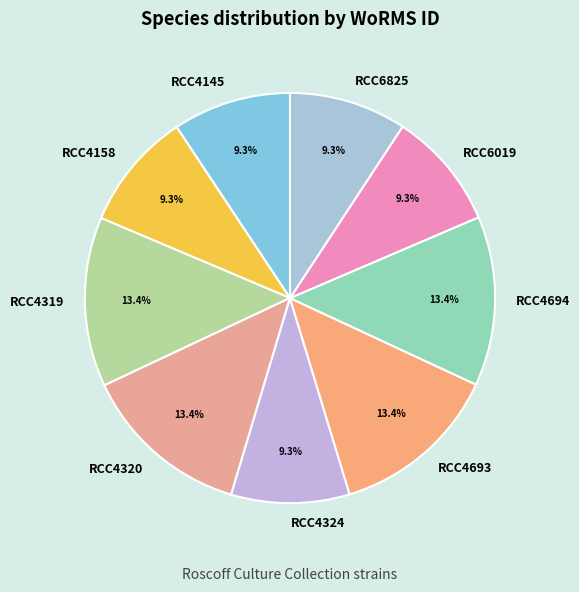

To the nearest percent, what is the difference between the largest and smallest slice percentages?

4%